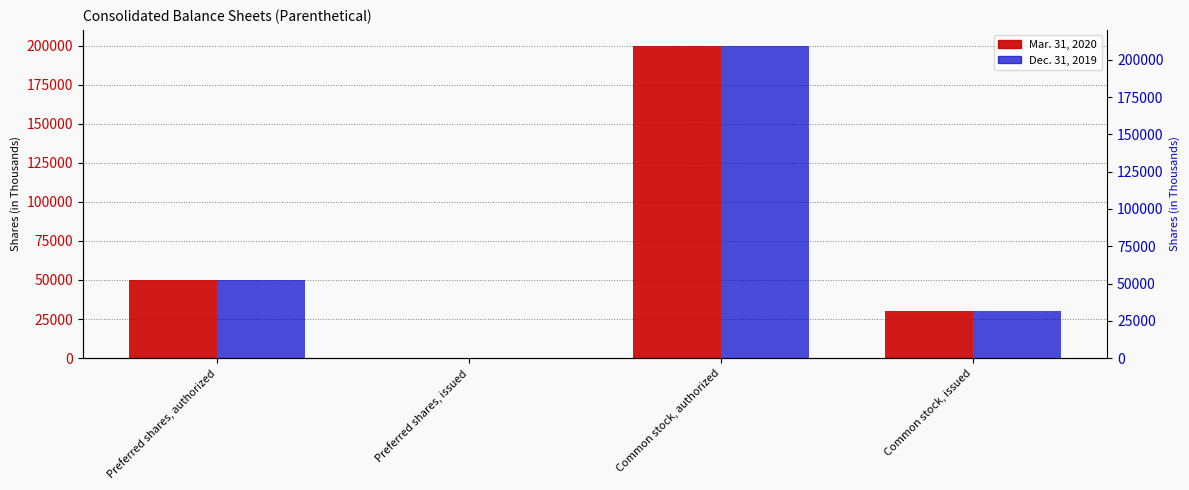

The Mar. 31, 2020 series shows 30330 at Common stock, issued. True or false?

True